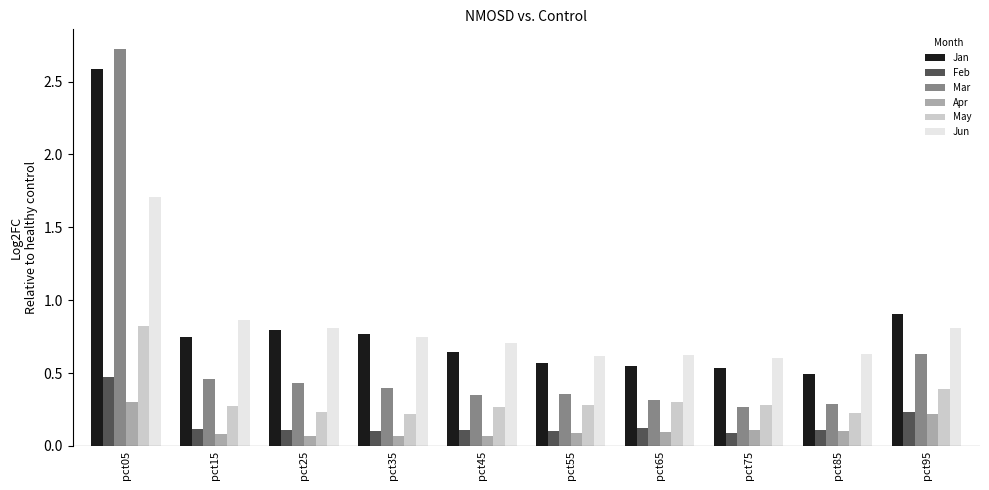

What is the maximum value for Jan?

2.6